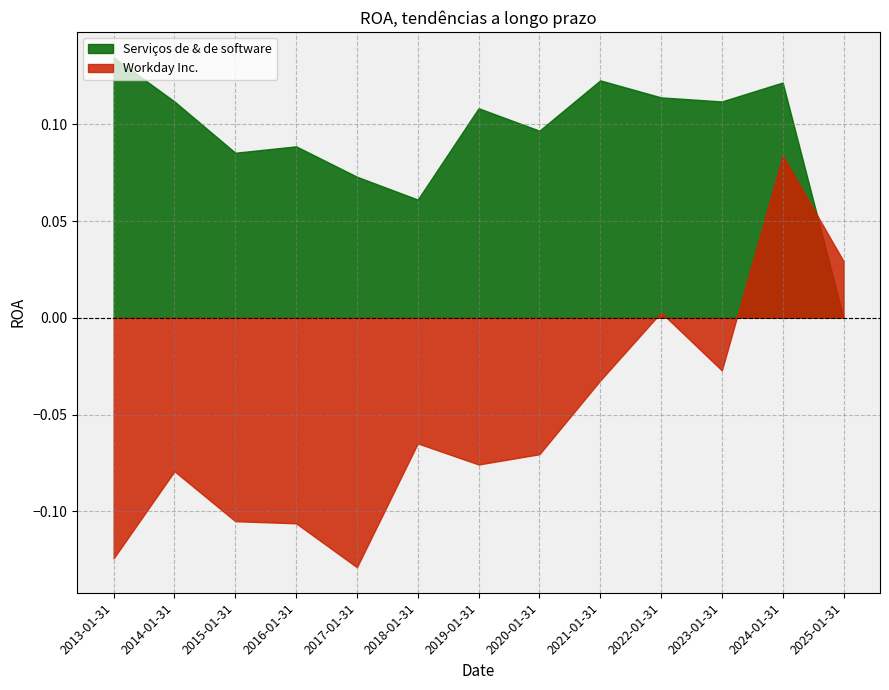

How many intersections are there between Workday Inc. and Serviços de & de software?

1